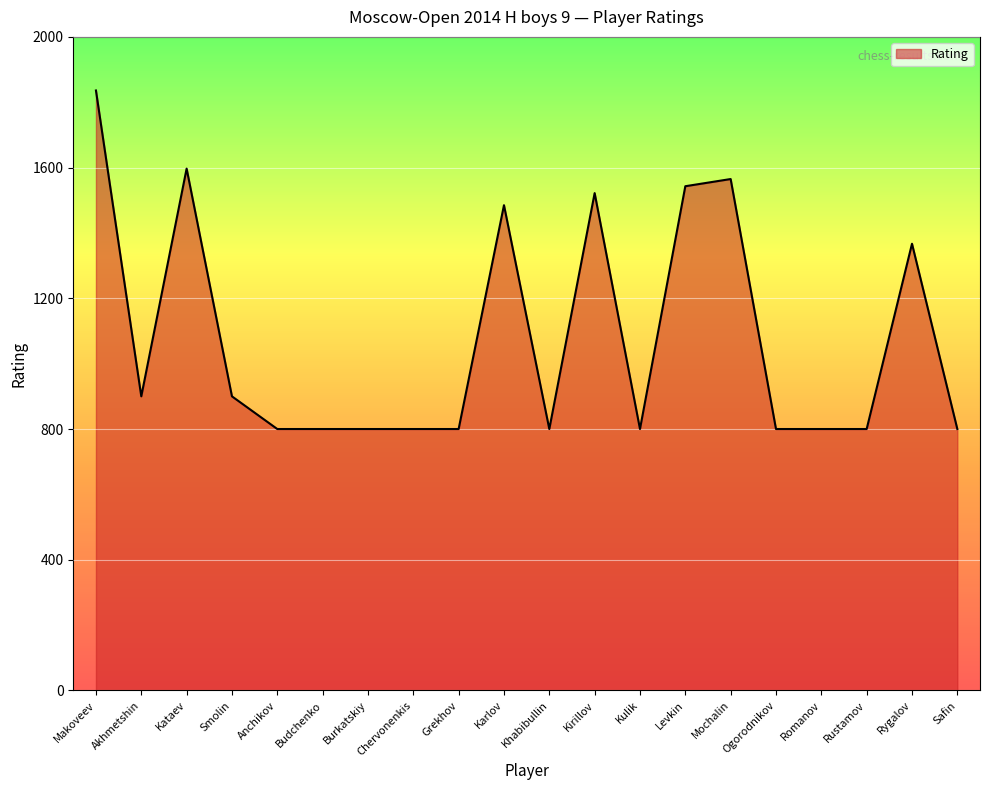

What is the change in value from Kataev to Rygalov?

-230